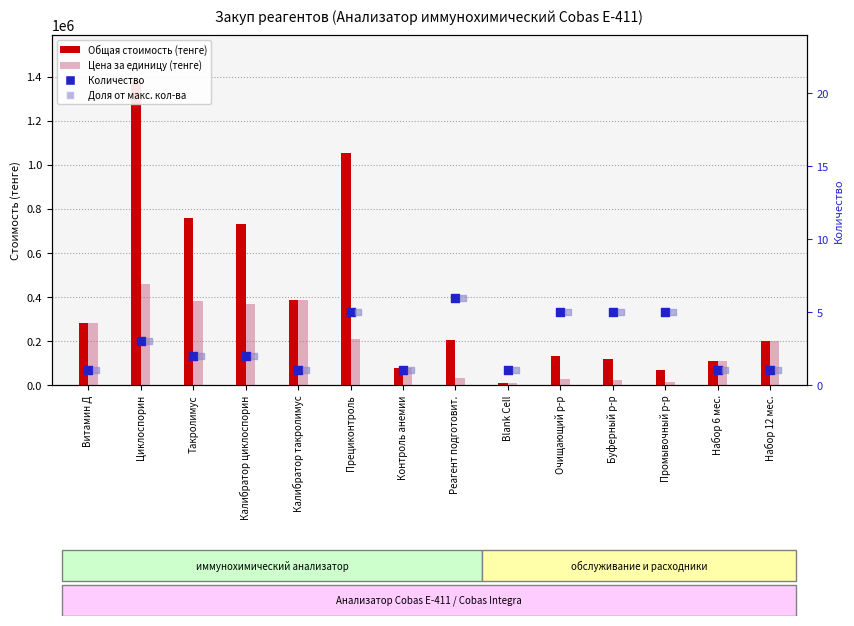

Is the value of Цена за единицу (тенге) at Такролимус greater than the value of Общая стоимость (тенге) at Витамин Д?

Yes